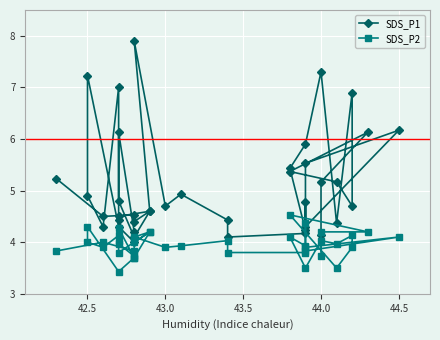

What is the smallest value displayed?

3.4